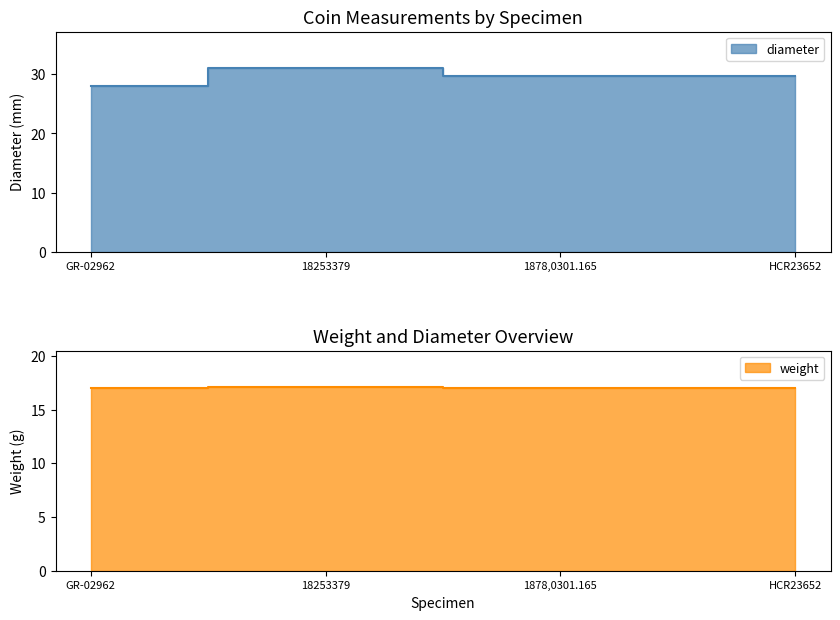

What position from the left is HCR23652?

4